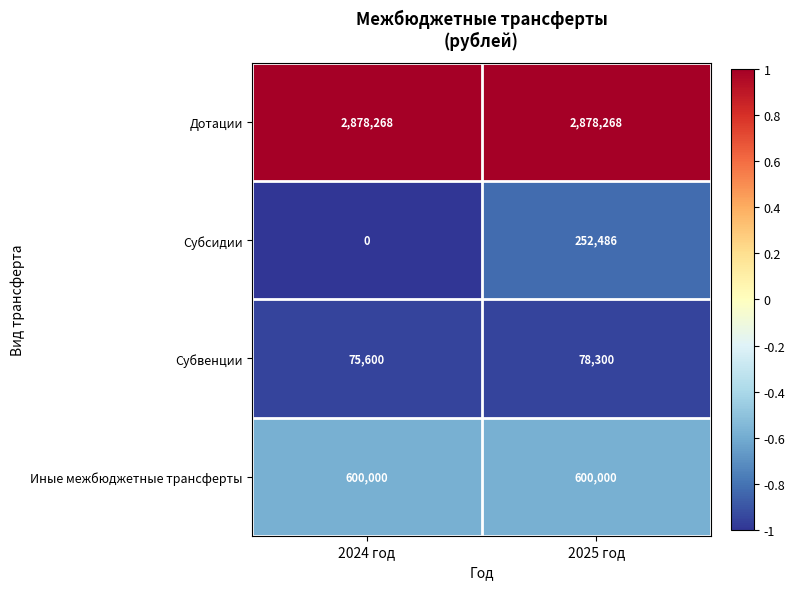

What is the average value of the Субсидии series?

126243